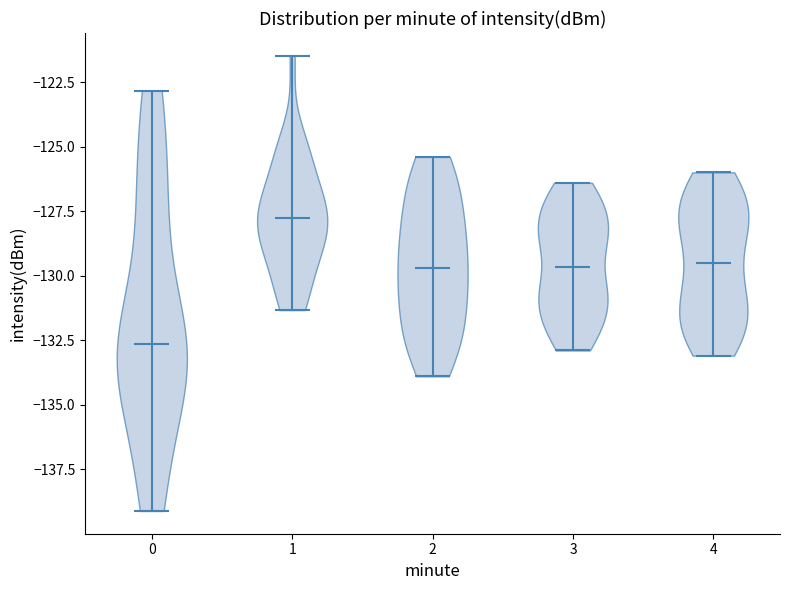

What is the highest point the violin at x = 4 reaches on the y-axis? The values are not printed on the chart, so give them approximately, as read against the axis.

-126.0